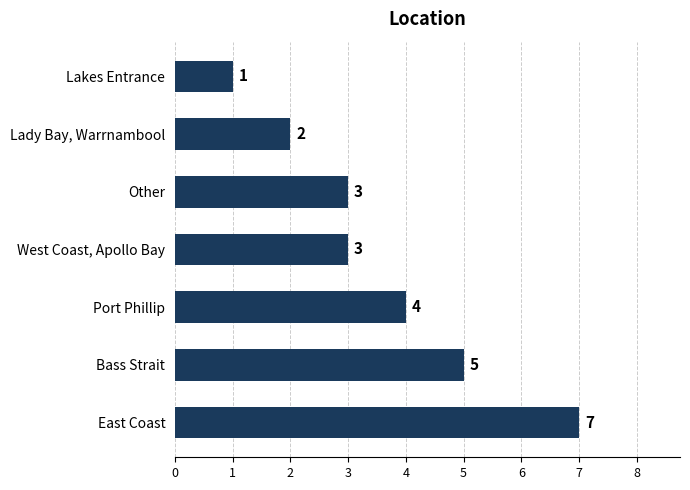

What is the difference between the second highest and second lowest values?

3